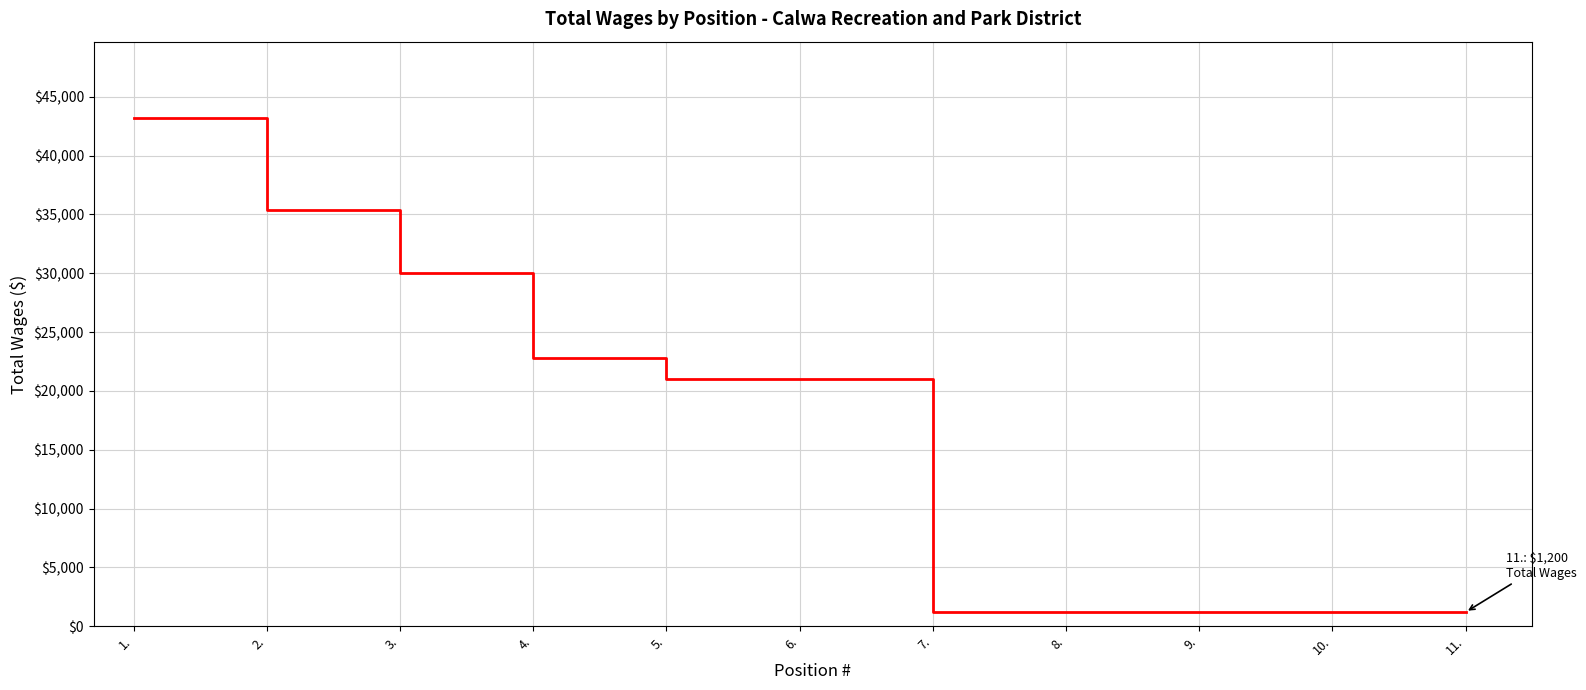

How many lines are shown in the chart?

1